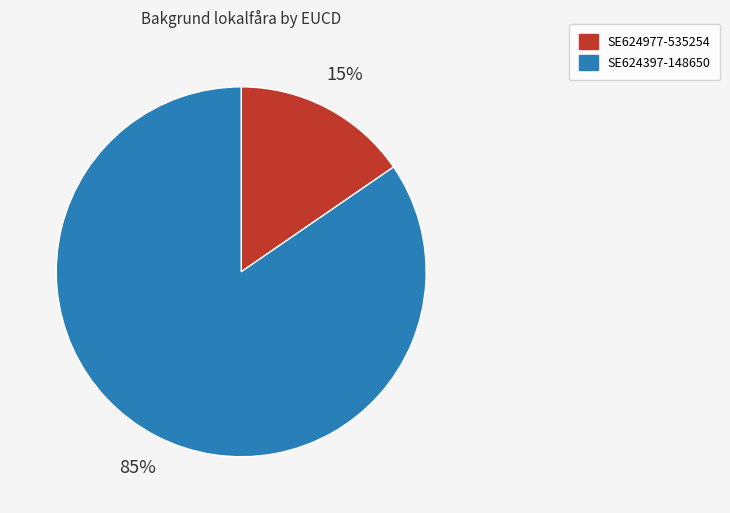

Which category has the smallest portion of the pie?

SE624977-535254